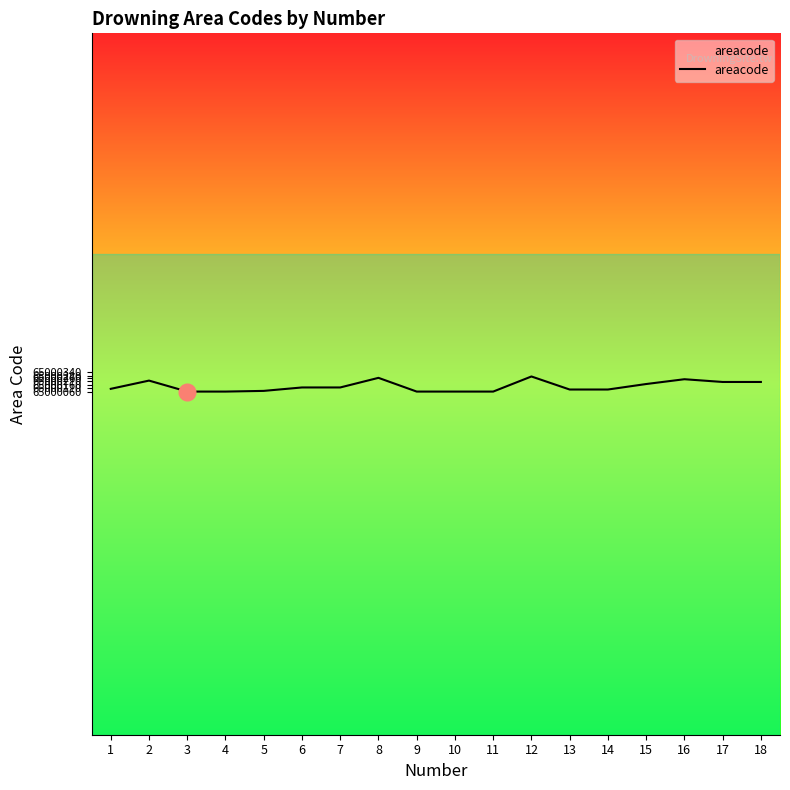

What is the sum of all values?

1170002460